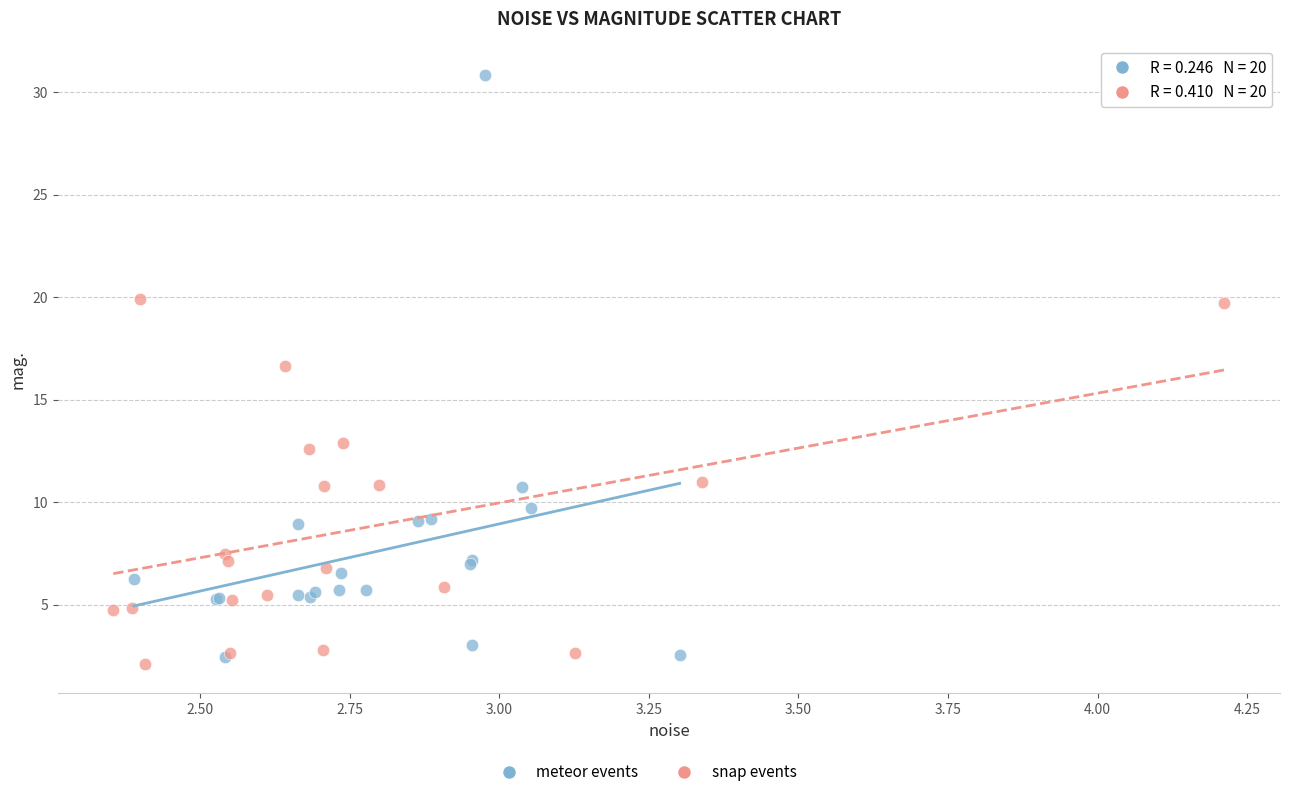

Which series has the largest Y range (max minus min)?

meteor events